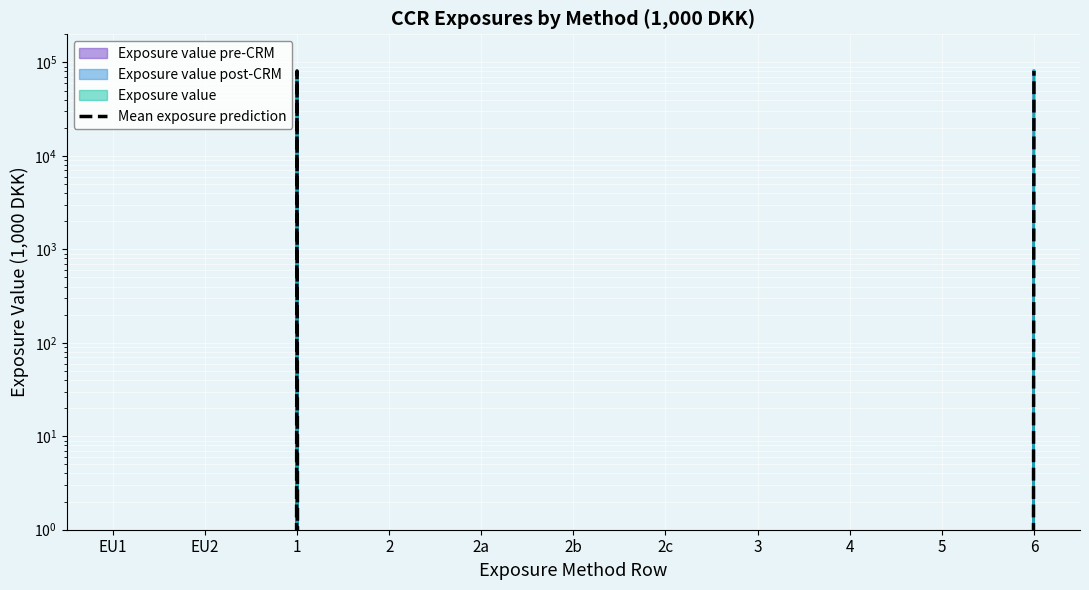

Rank the categories by value from highest to lowest.

1, 6, EU1, EU2, 2, 2a, 2b, 2c, 3, 4, 5